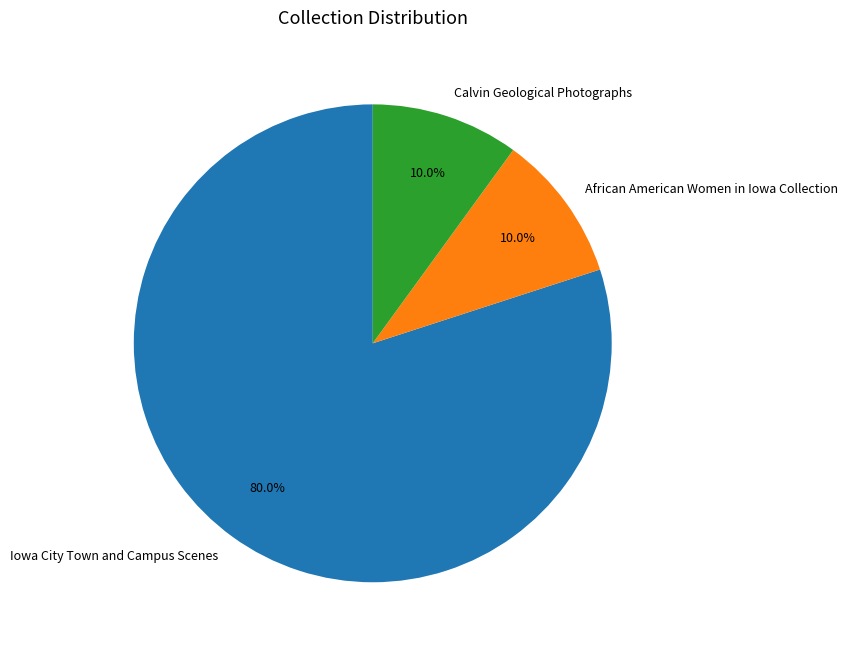

How many slices are in this pie chart?

3